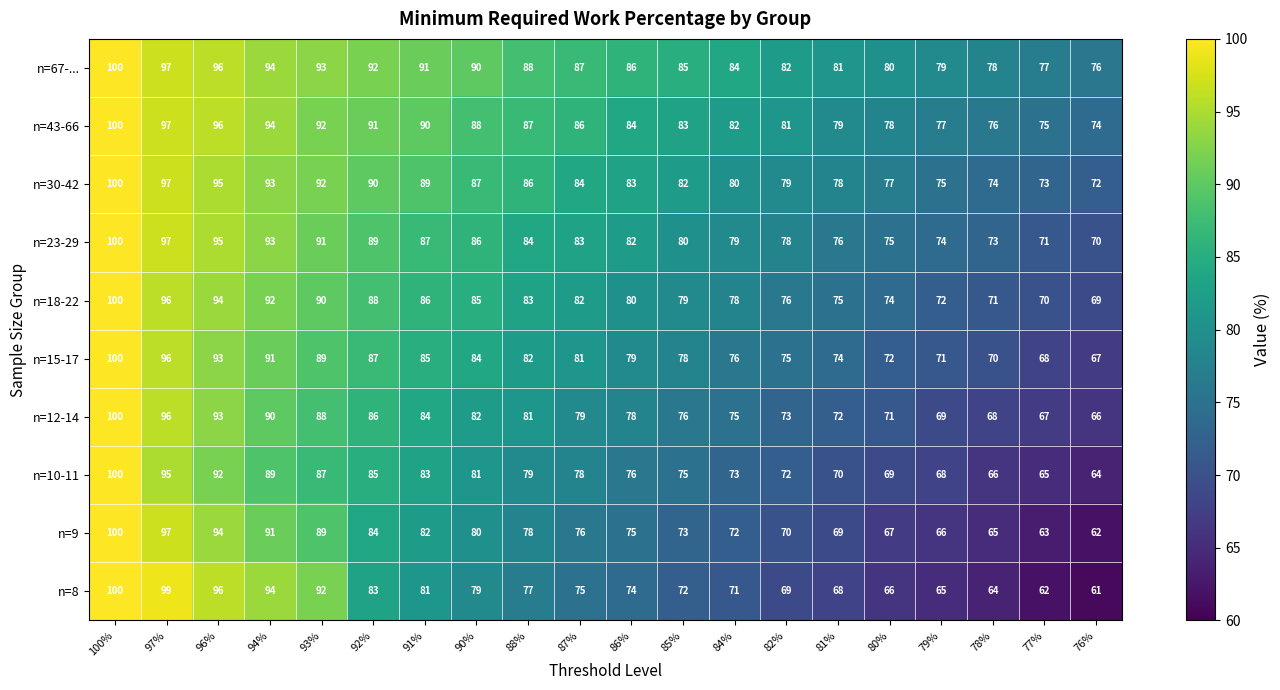

What is the sum of all n=15-17 values?

1618